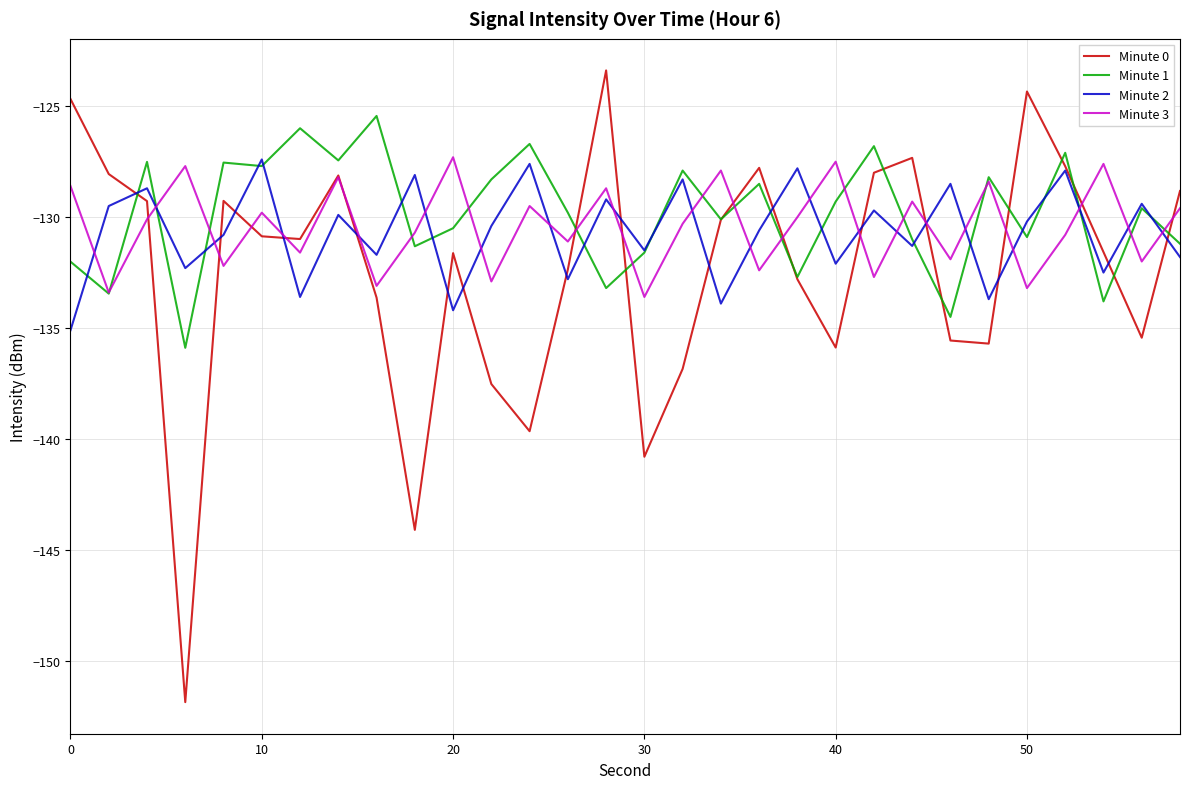

True or false: Minute 0 and Minute 1 intersect in this chart.

True